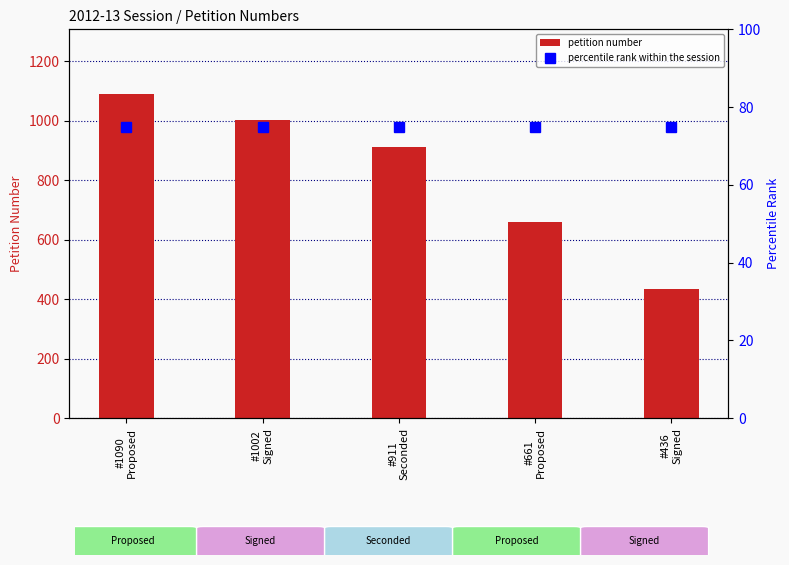

What is the difference between the second highest and minimum values in the petition number series?

566